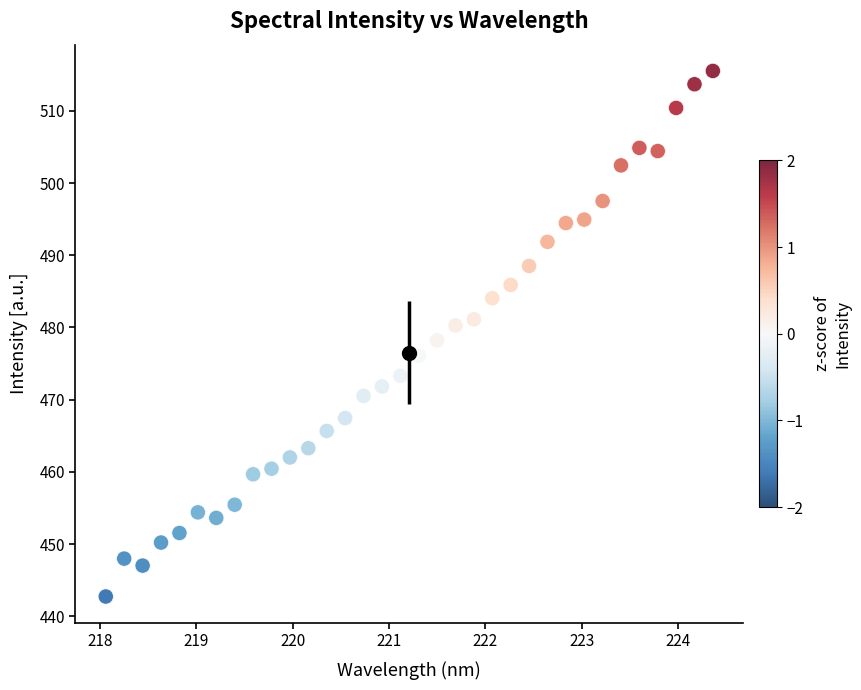

What is the range of X values (max minus min)?

6.3